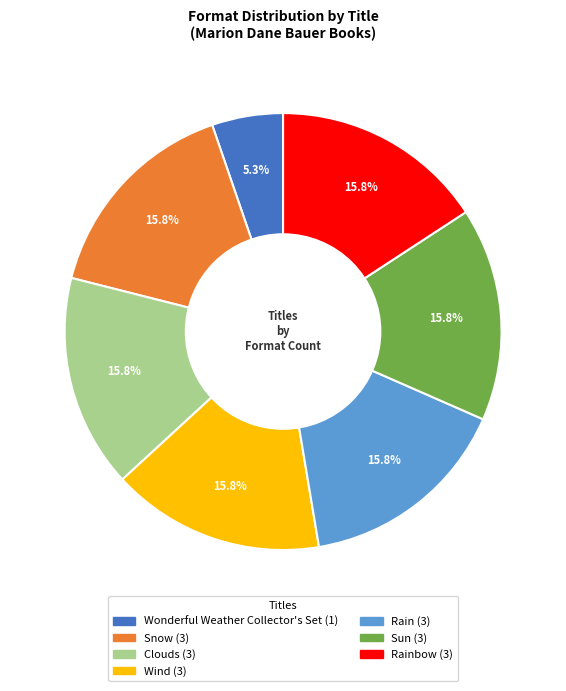

To the nearest percent, what is the average slice percentage?

14%